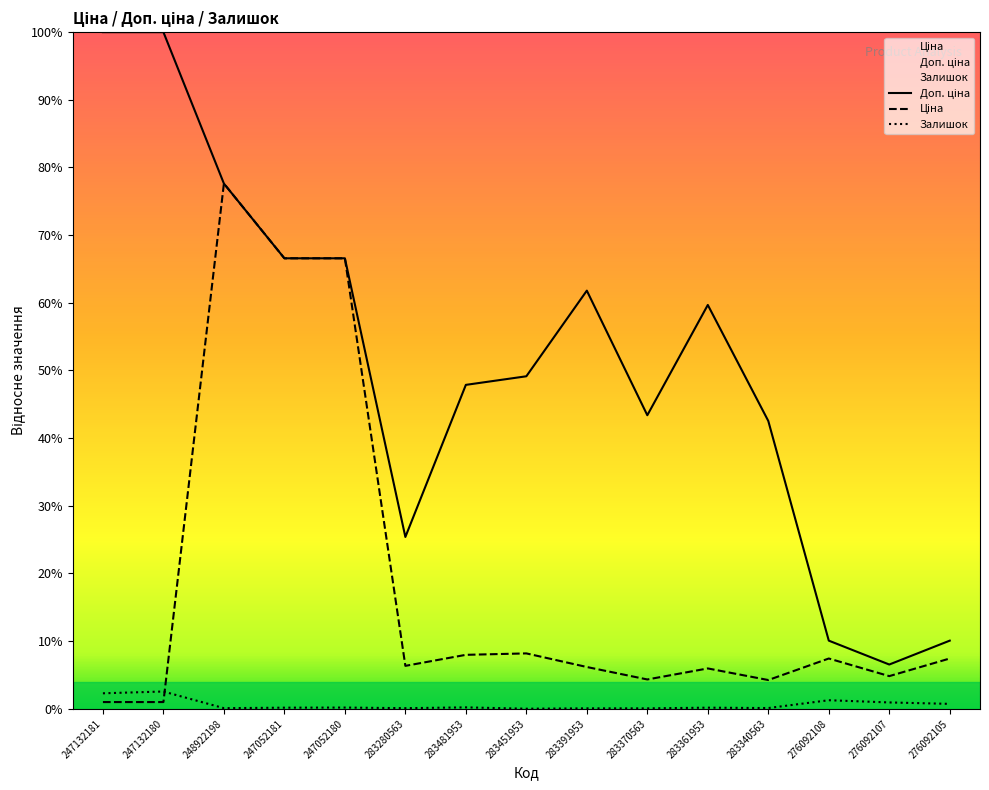

At 247132181, list the series in order from largest to smallest.

Доп. ціна, Залишок, Ціна